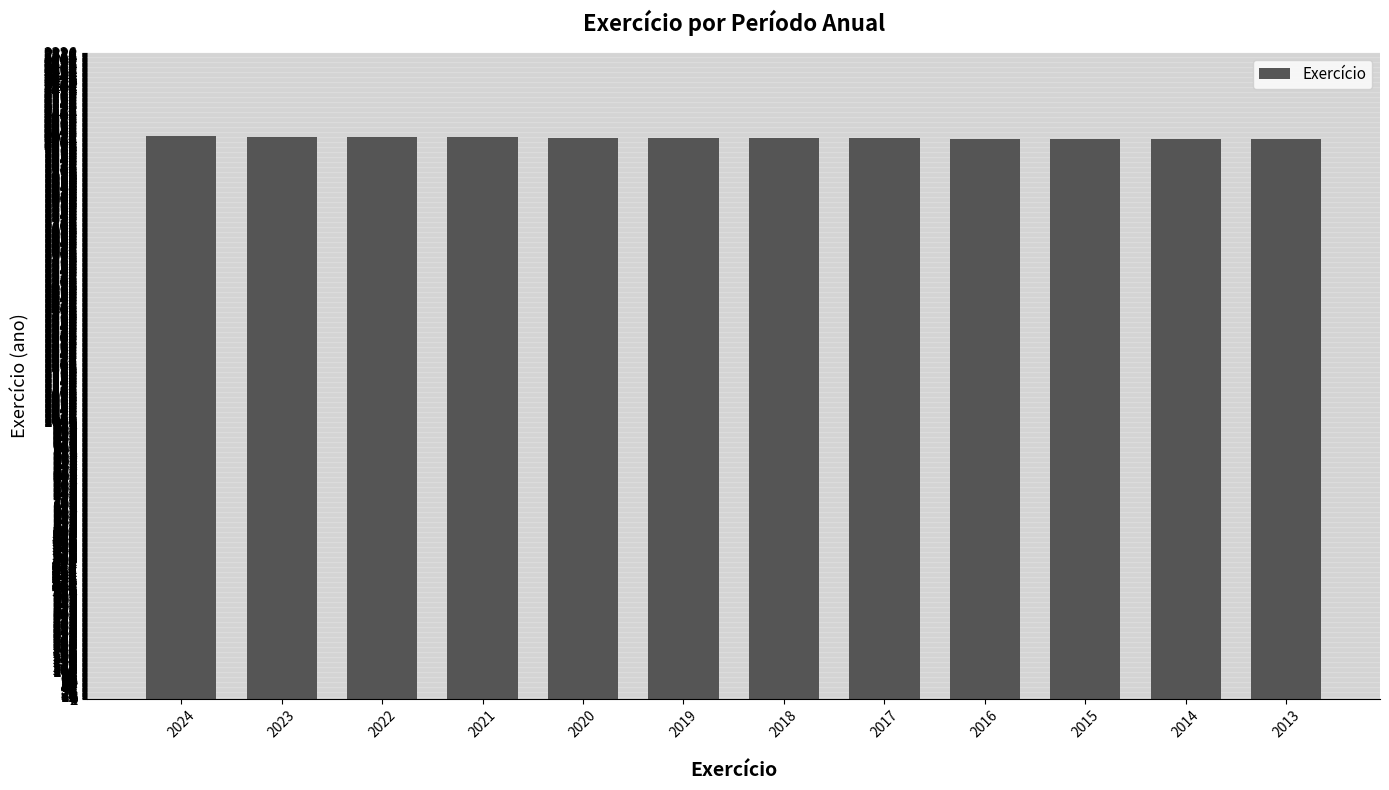

True or false: the data shows 1218 at 2023.

False